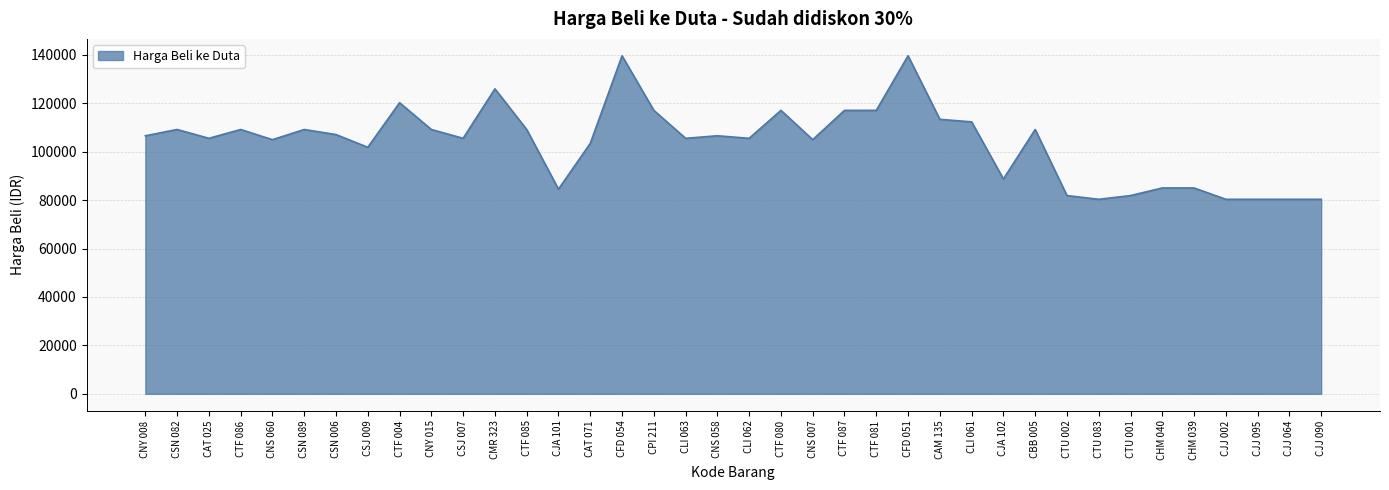

What is the smallest value displayed?

80360